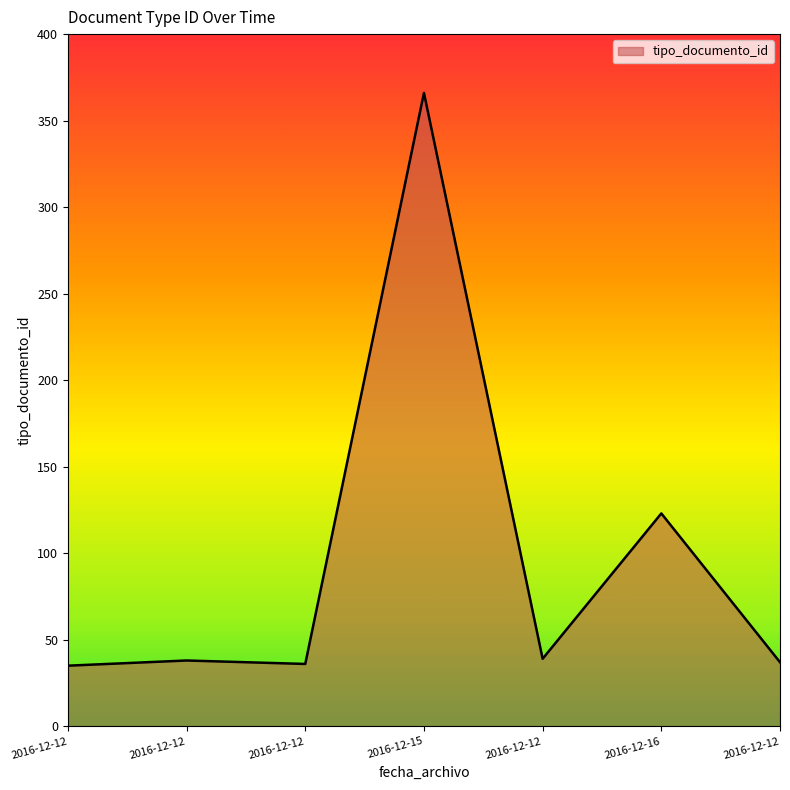

True or false: the data shows 193 at 2016-12-16.

False